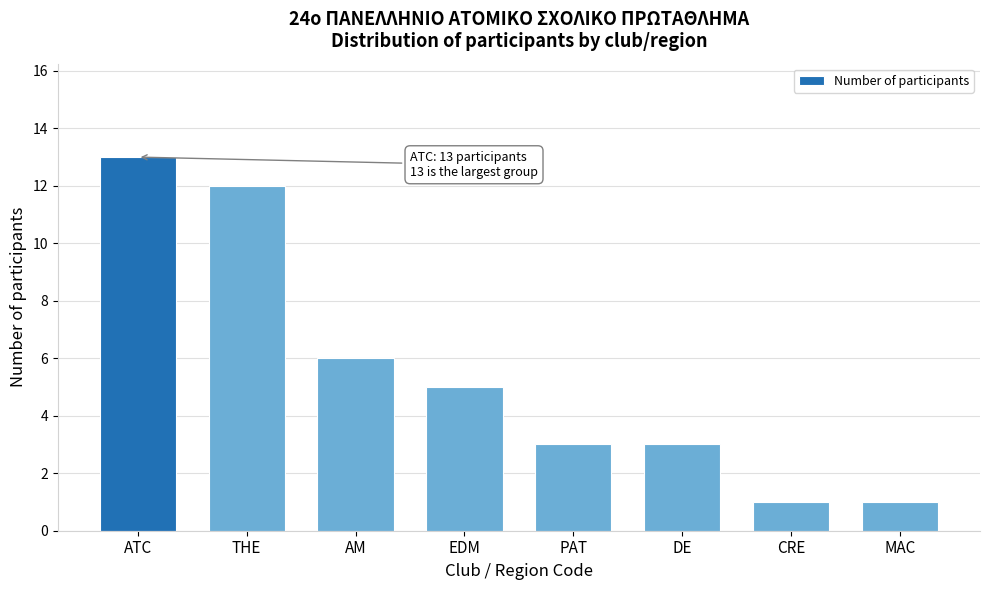

Reading left to right, list all the values displayed in this chart.

13	12	6	5	3	3	1	1